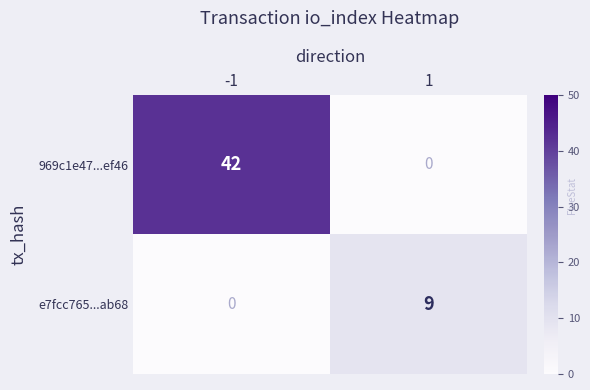

The e7fcc765...ab68 series shows 0 at -1. True or false?

True